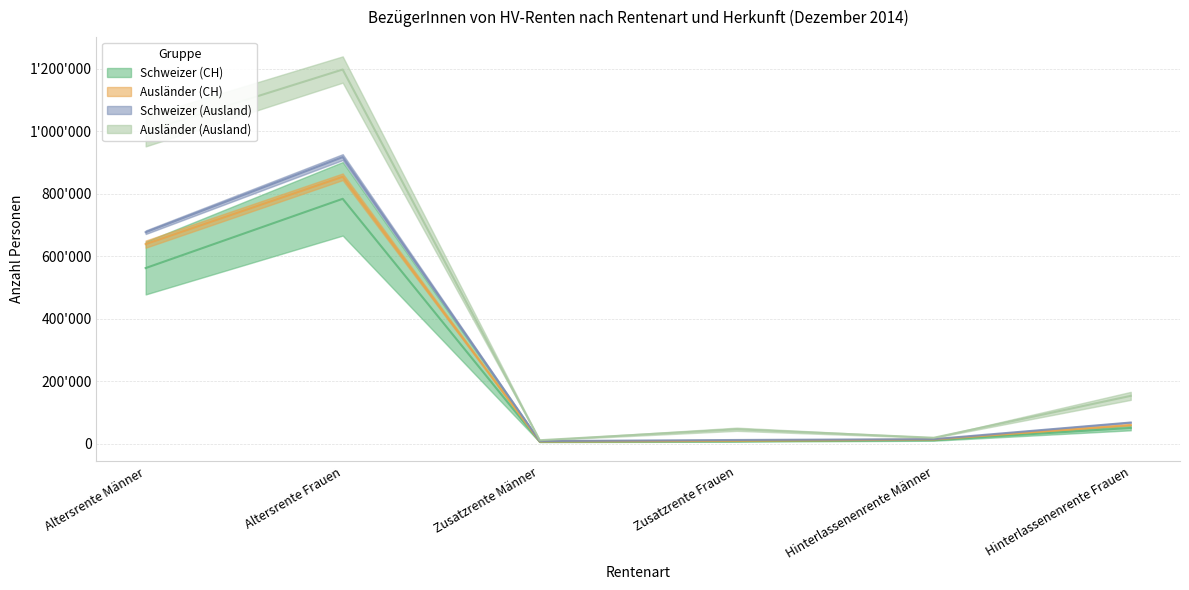

At which label does Ausländer (CH) reach its peak?

Altersrente Frauen